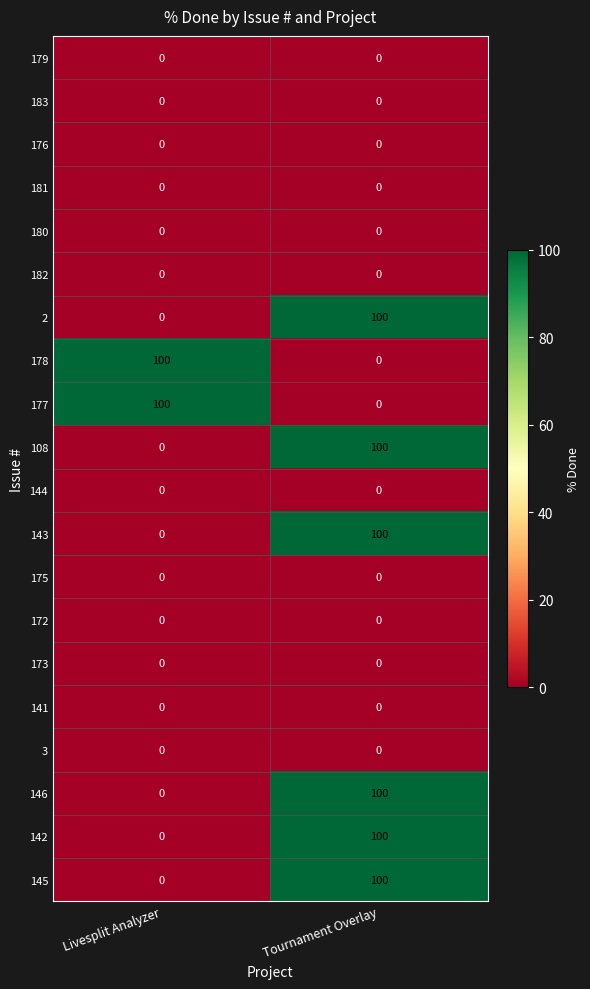

At how many categories does at least one series exceed 45?

2